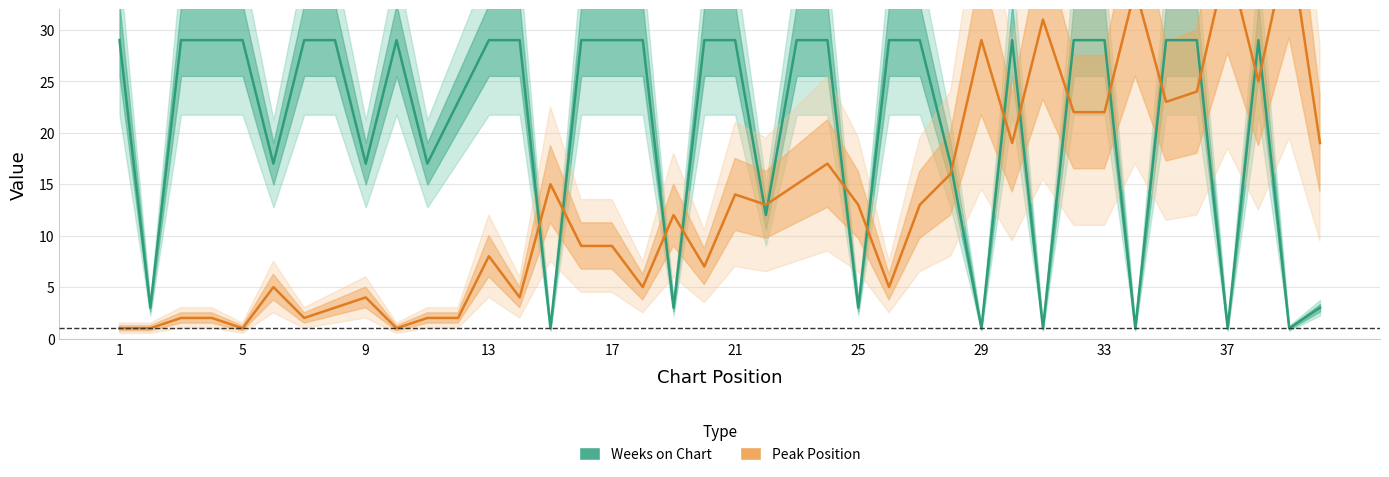

What are all the series names shown in the legend?

Weeks on Chart, Peak Position